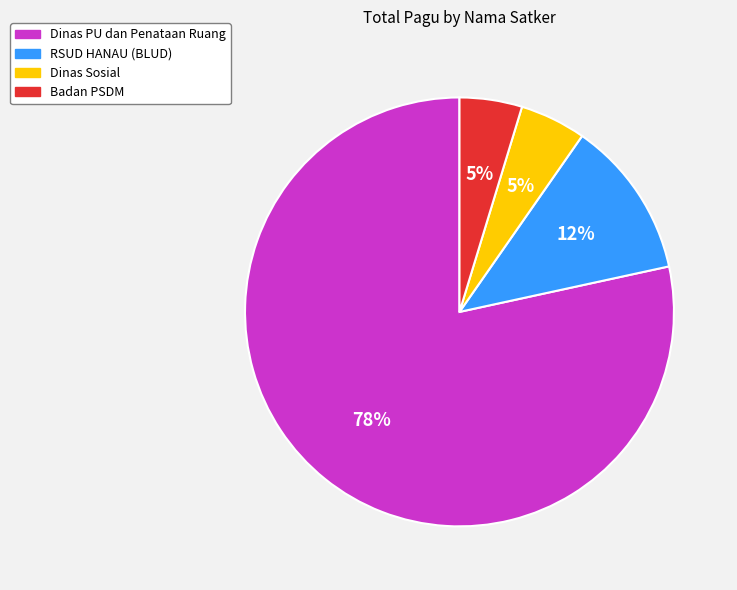

To the nearest percent, what is the average slice percentage?

25%